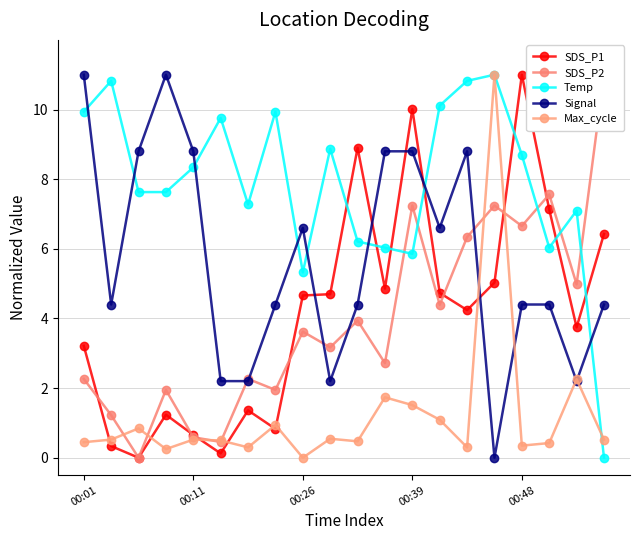

True or false: SDS_P2 and Max_cycle cross at least once.

True